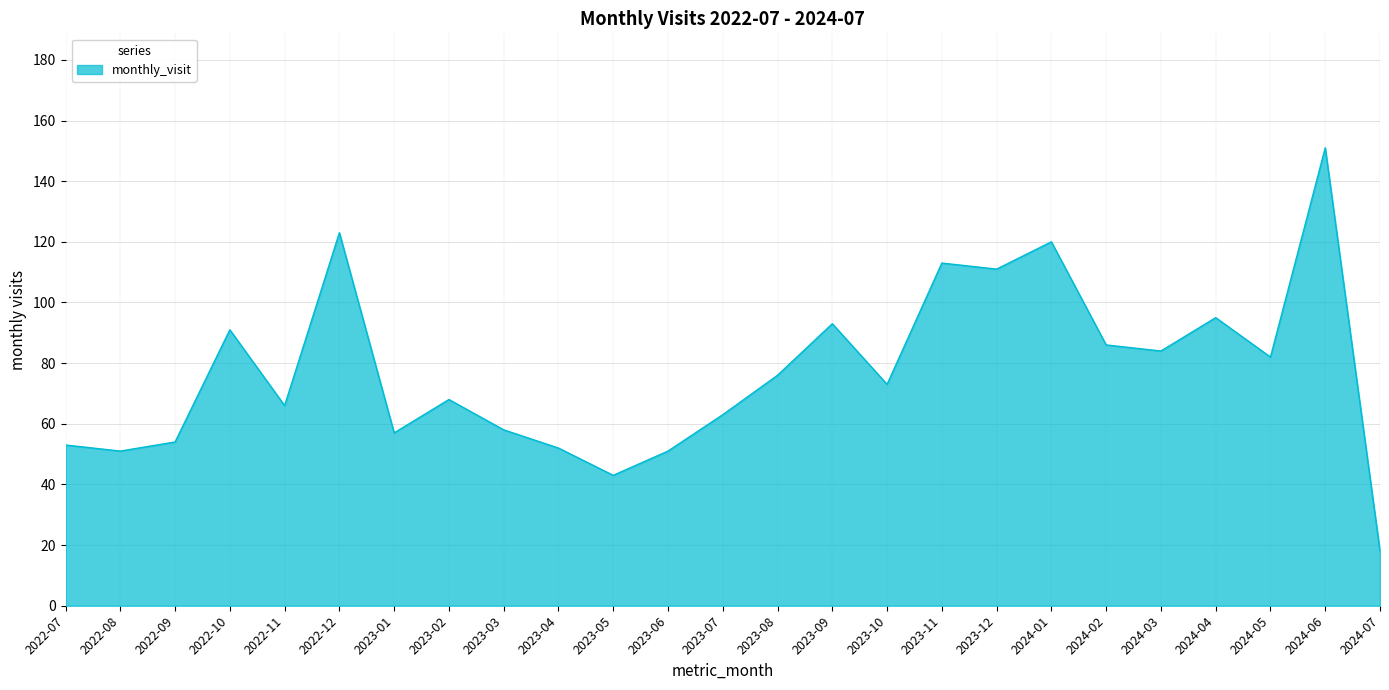

Between 2023-12 and 2023-06, which is larger?

2023-12